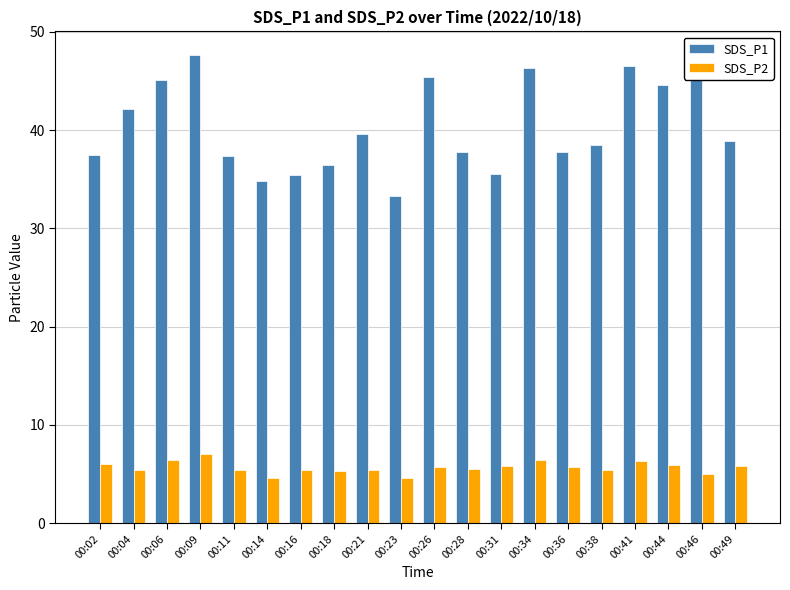

What is the sum of the SDS_P1 values at 00:34 and 00:23?

79.6